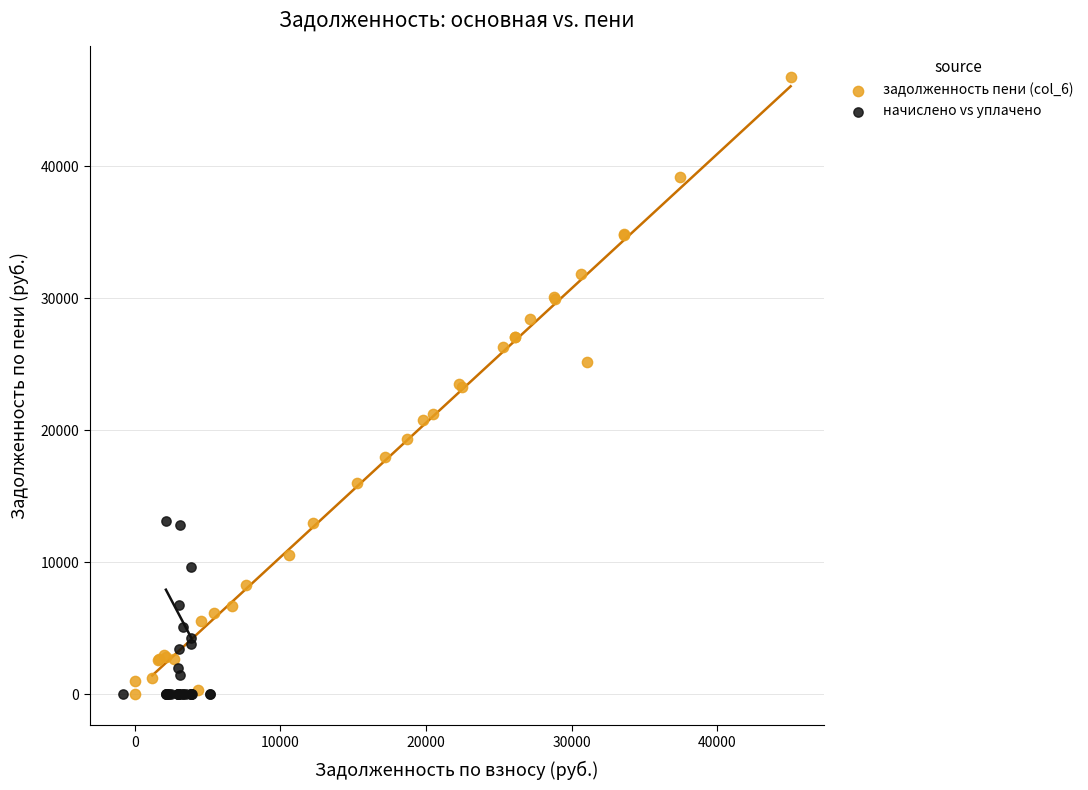

Which series reaches the maximum Y coordinate?

задолженность пени (col_6)